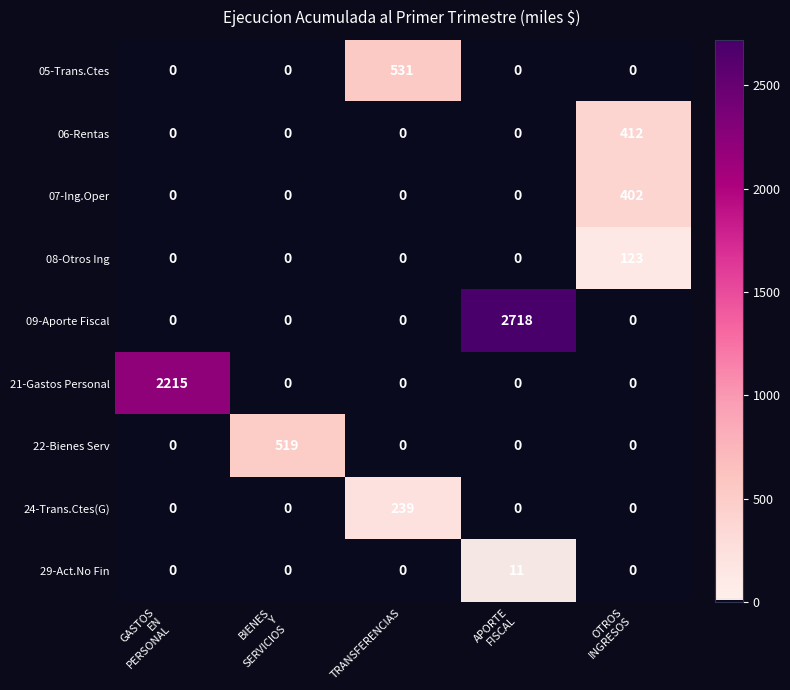

At which category is the sum across all series the highest?

APORTE
FISCAL